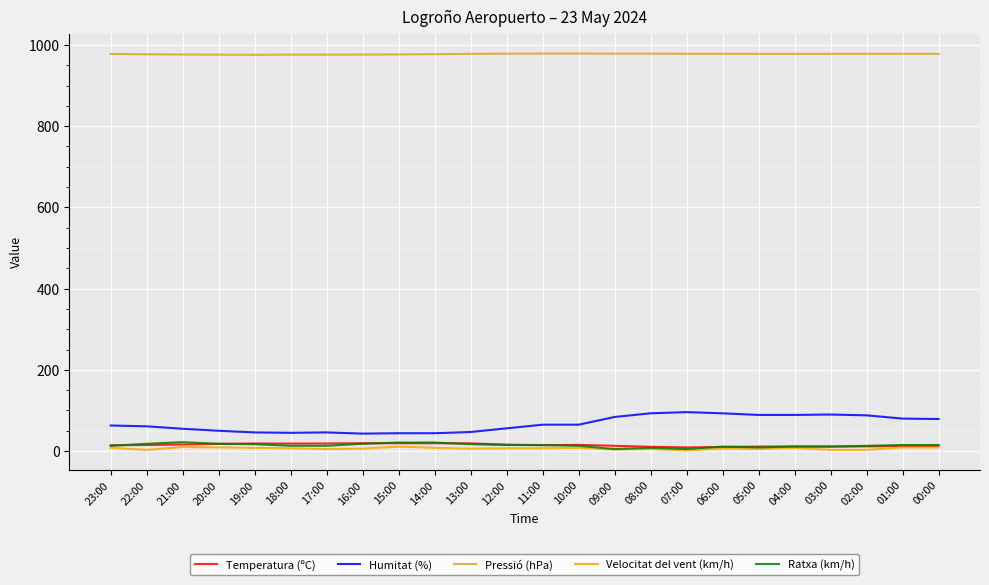

The Humitat (%) series shows 109.2 at 11:00. True or false?

False